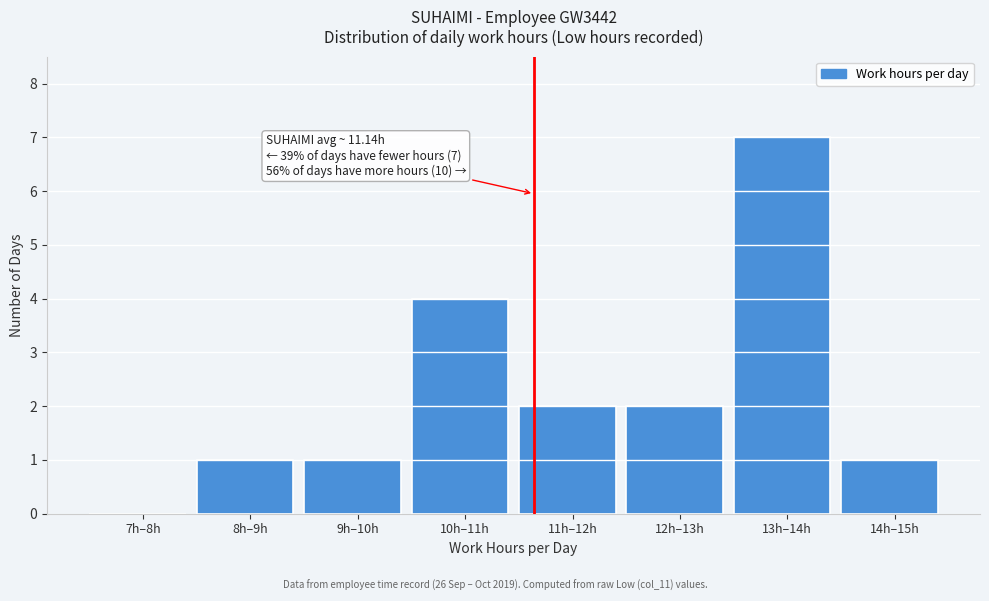

Reading right to left, list all the values displayed in this chart.

14h–15h=1	13h–14h=7	12h–13h=2	11h–12h=2	10h–11h=4	9h–10h=1	8h–9h=1	7h–8h=0